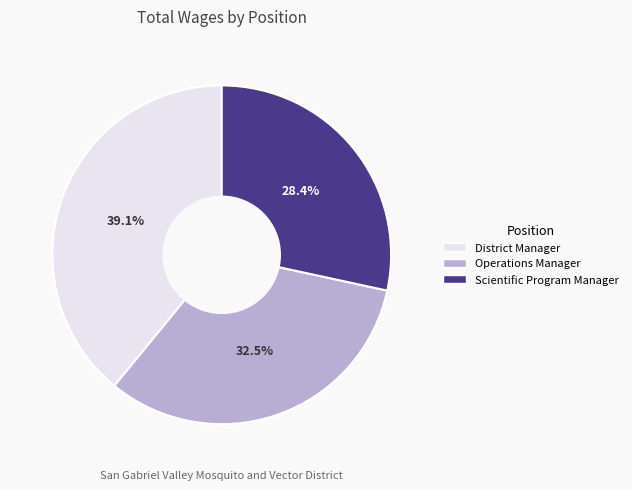

Do Scientific Program Manager and District Manager together represent more than half of the pie?

Yes